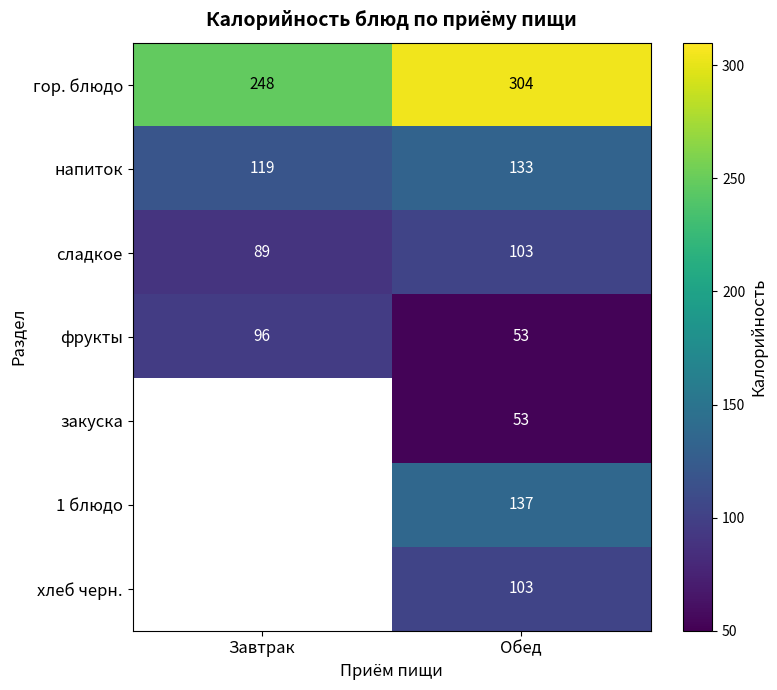

The фрукты series shows 15.5 at Обед. True or false?

False